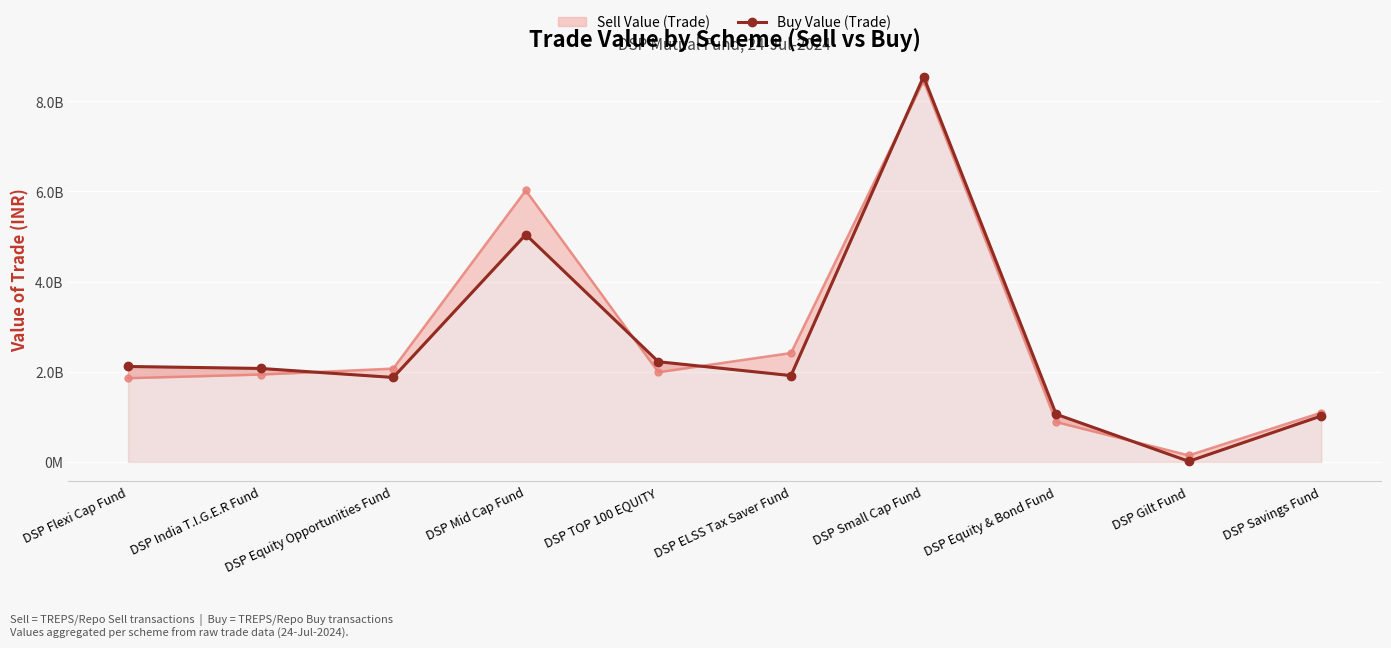

List the series in order of their peak value, lowest first.

Sell Value (Trade), Buy Value (Trade)